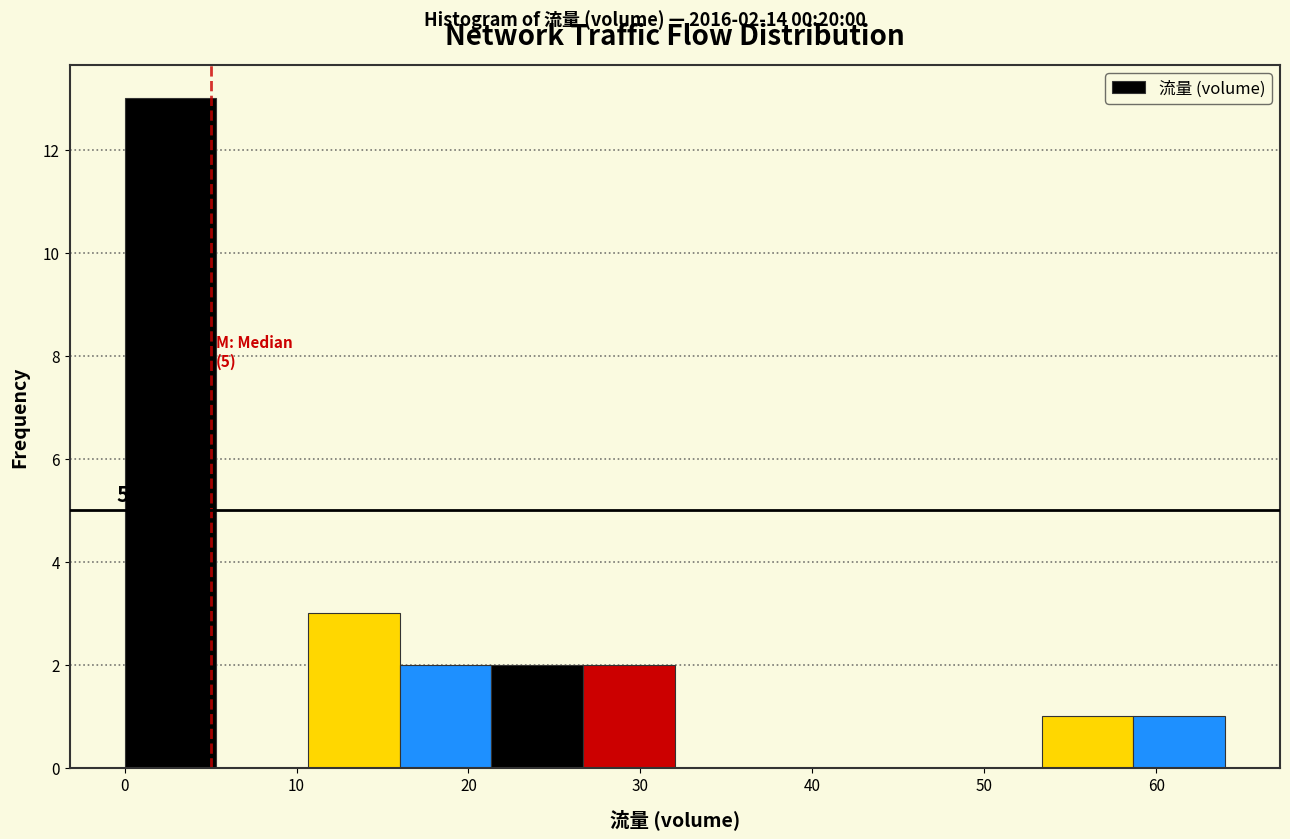

Over which range of the x-axis is the bar tallest?

0 to 5